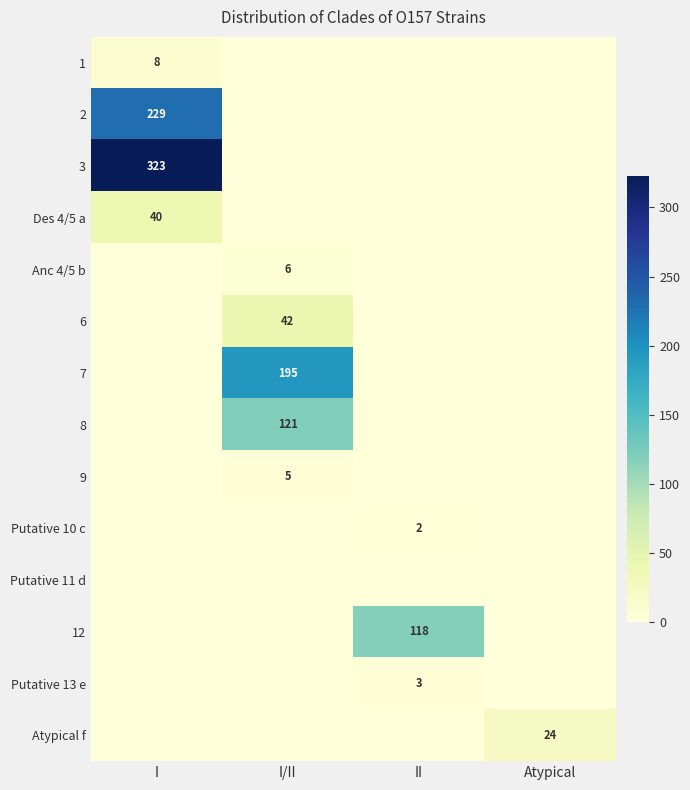

At how many categories does at least one series exceed 296?

1